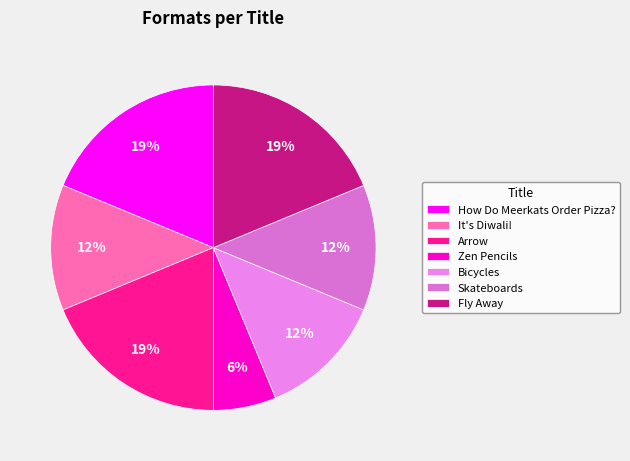

True or false: It's Diwali! accounts for 4% of the total.

False